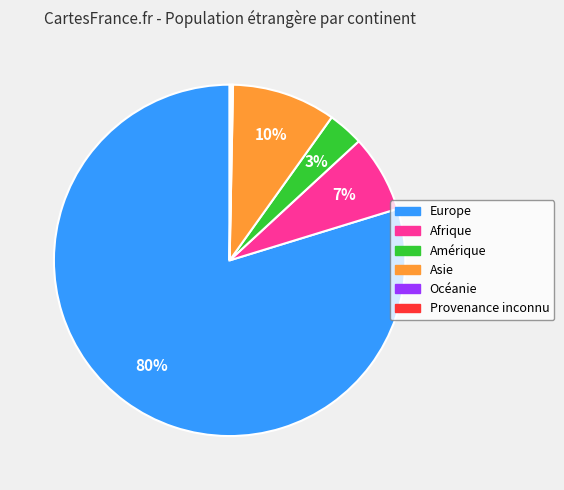

Combined, do Asie and Europe account for over 50%?

Yes